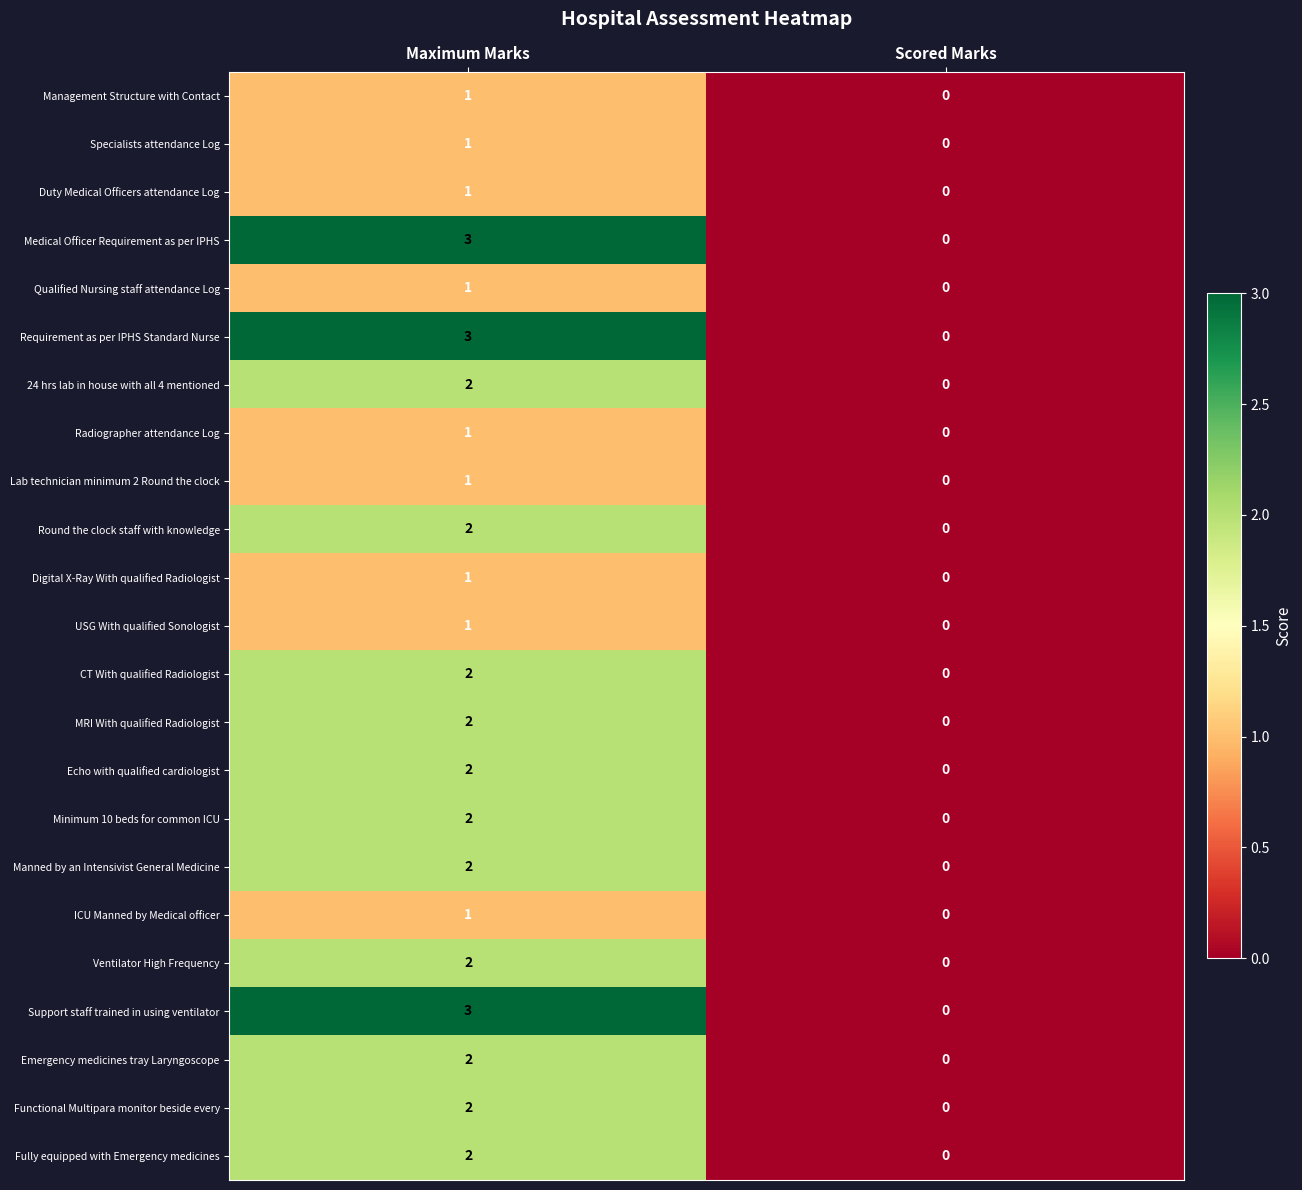

How many data points does each series have?

2